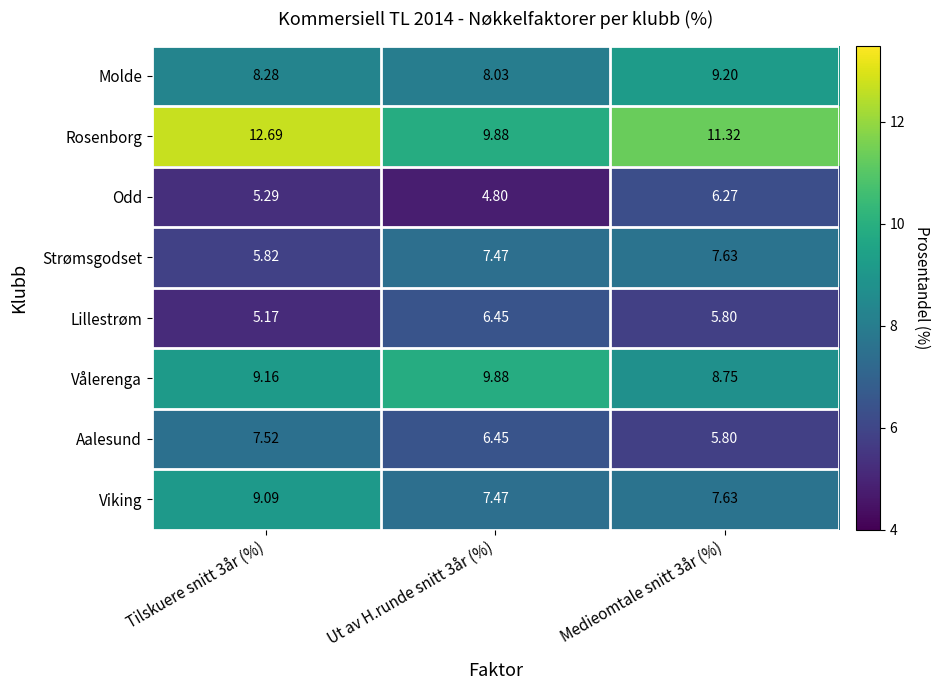

List the series in order of their peak value, highest first.

Rosenborg, Vålerenga, Molde, Viking, Strømsgodset, Aalesund, Lillestrøm, Odd